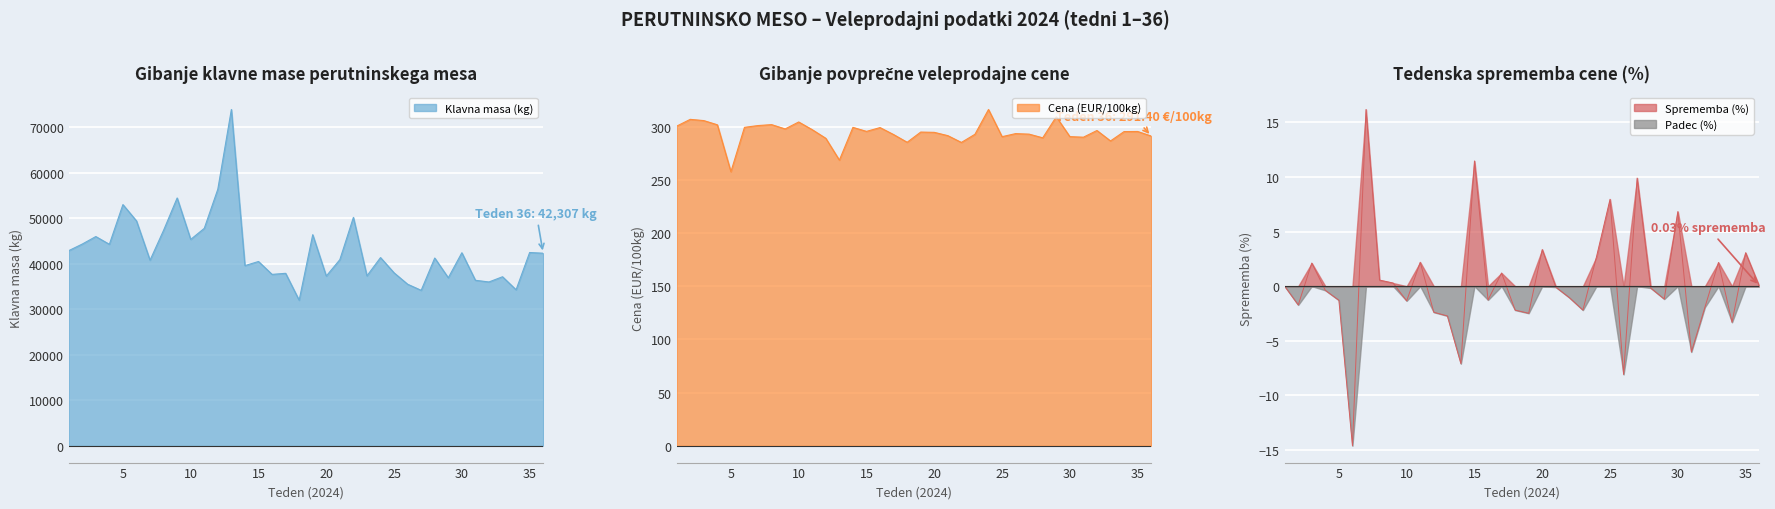

The Cena (EUR/100kg) series shows 290.8 at 25. True or false?

True